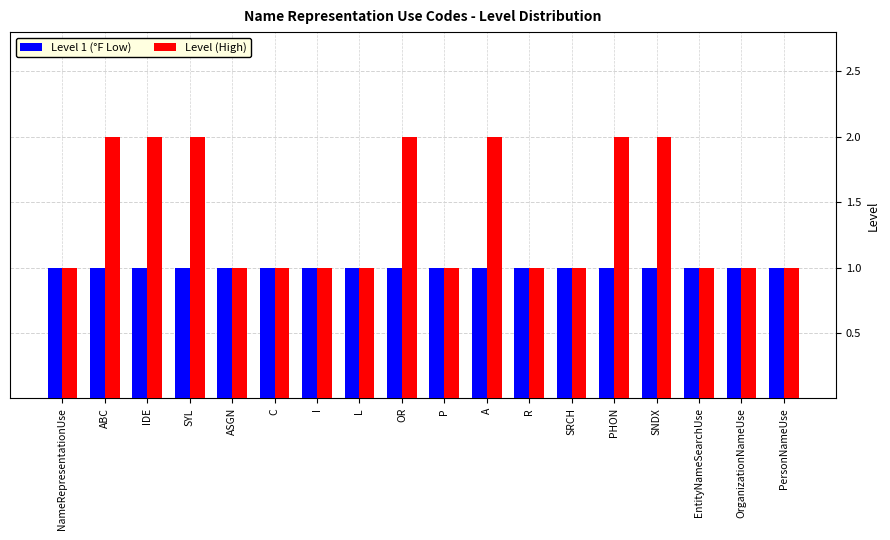

What is the average value of the Level 1 (°F Low) series?

1